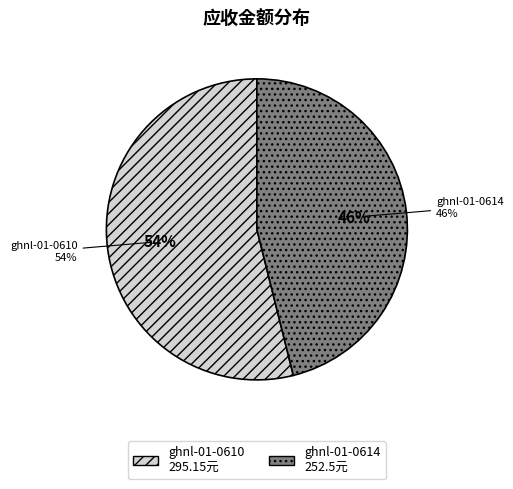

Count the number of slices in the pie.

2